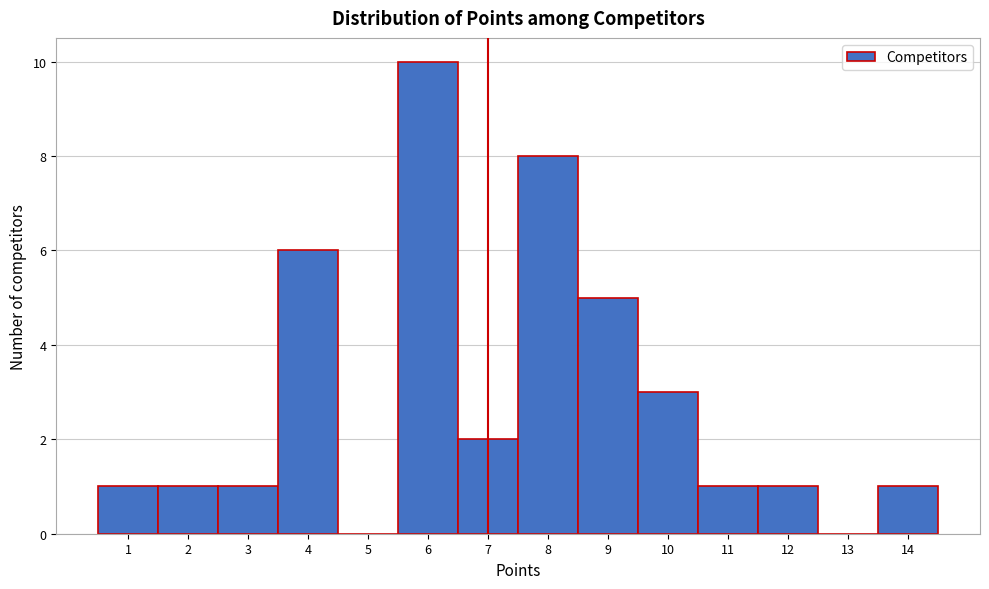

Over which range of the x-axis is the bar tallest?

5.5 to 6.5